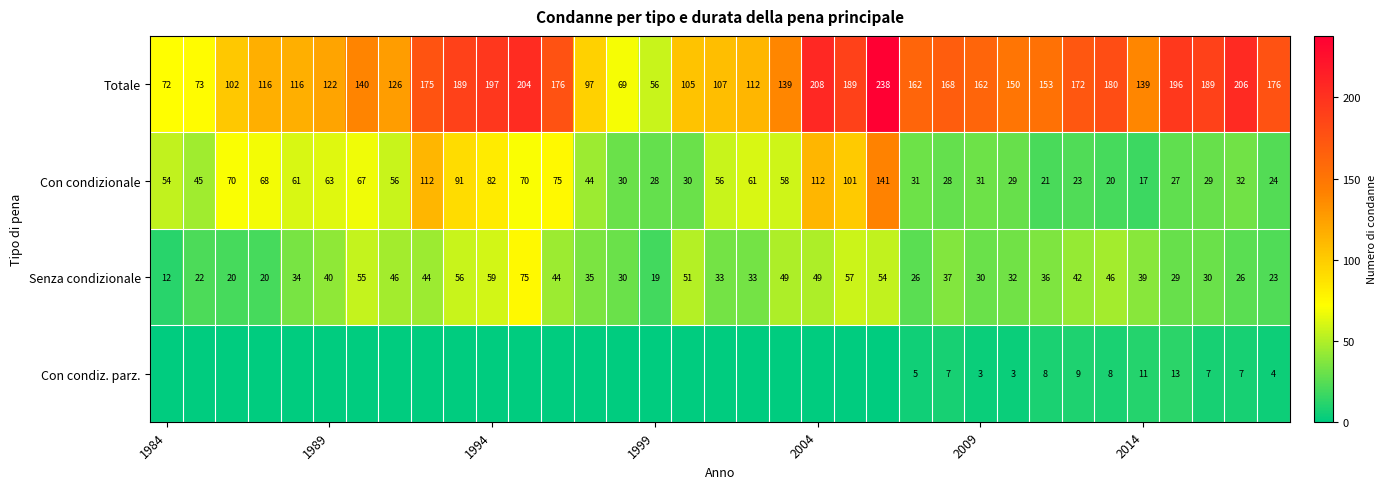

Read the Con condizionale value at 1989, to the nearest 50.

50